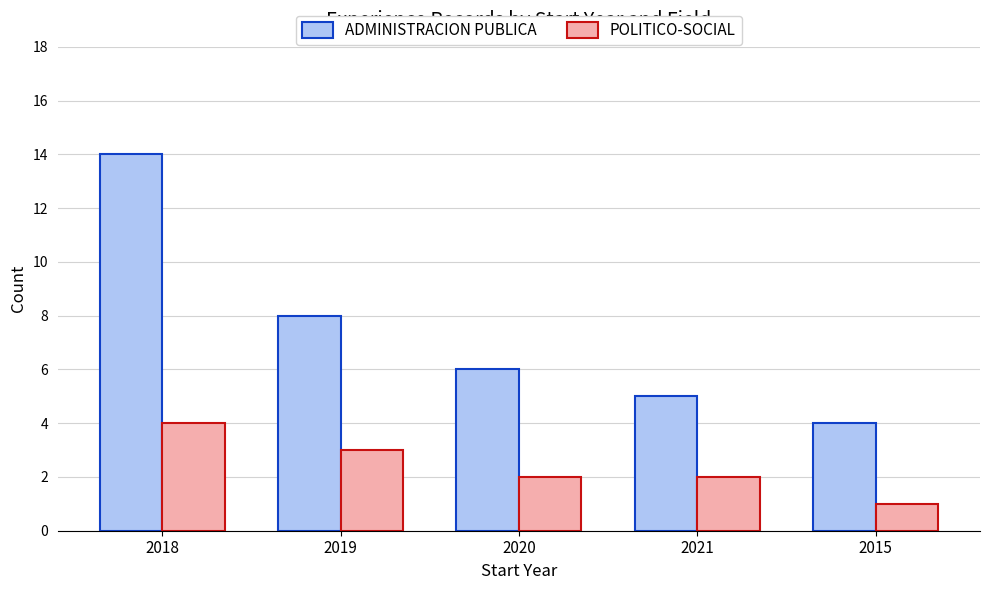

What is the minimum value for ADMINISTRACION PUBLICA?

4